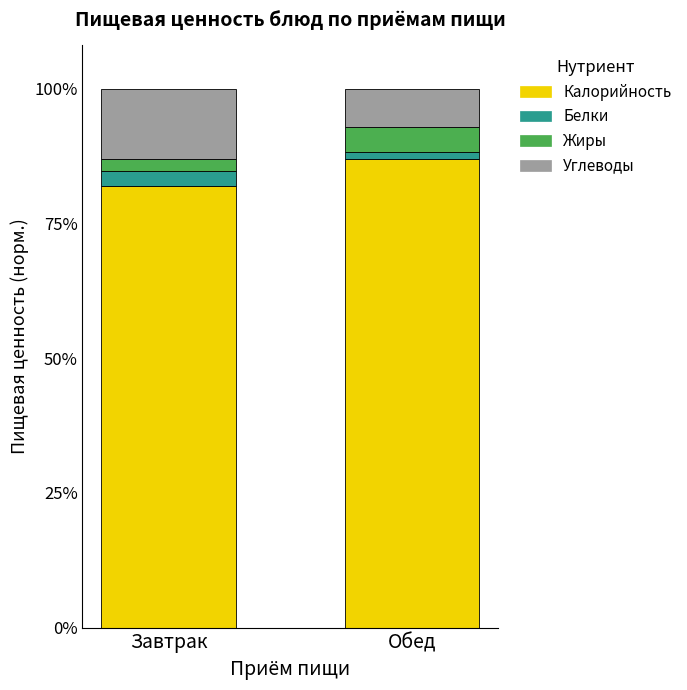

What is the sum of all Калорийность values?

168.9